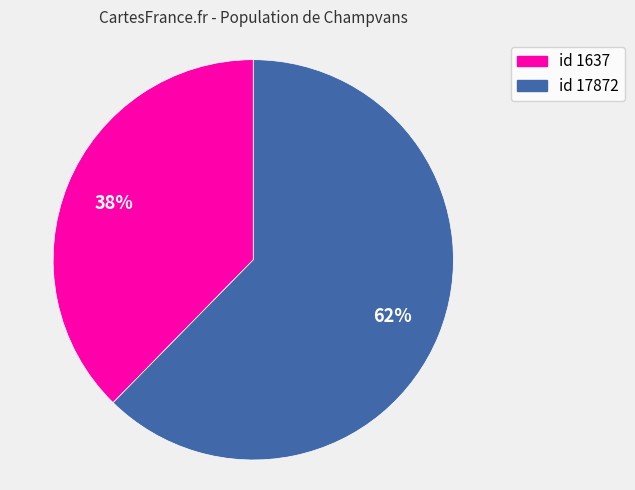

To the nearest percent, what is the average slice percentage?

50%